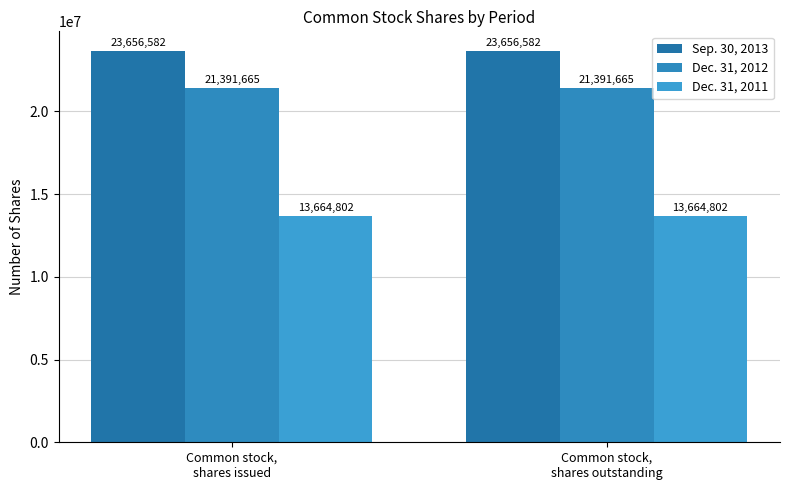

At which category is the sum across all series the highest?

Common stock,
shares issued